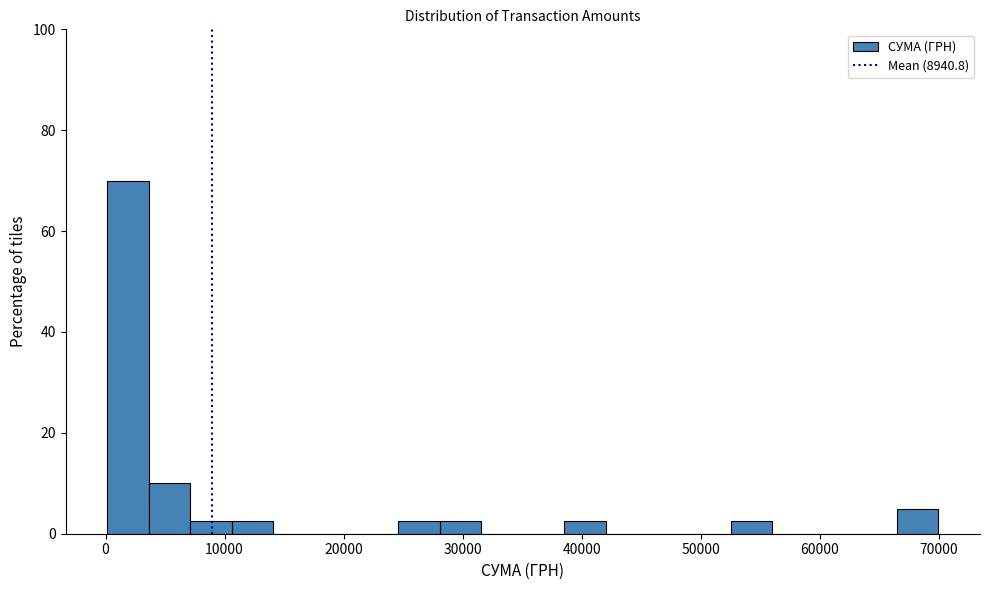

Read against the x-axis, roughly where is the centre of the tallest bar?

2000